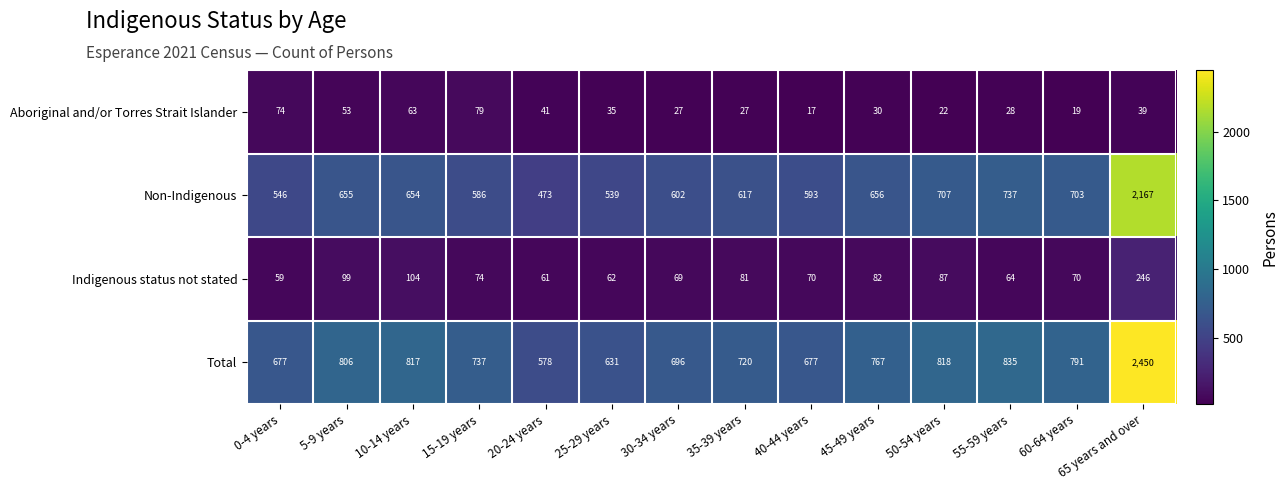

Which label corresponds to the smallest value in the chart?

40-44 years